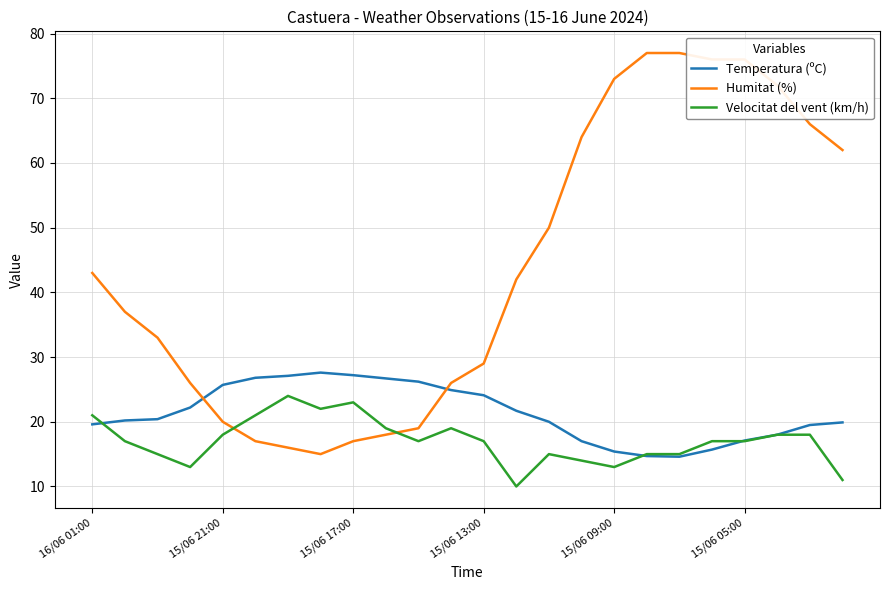

Which series has the largest total across all categories?

Humitat (%)